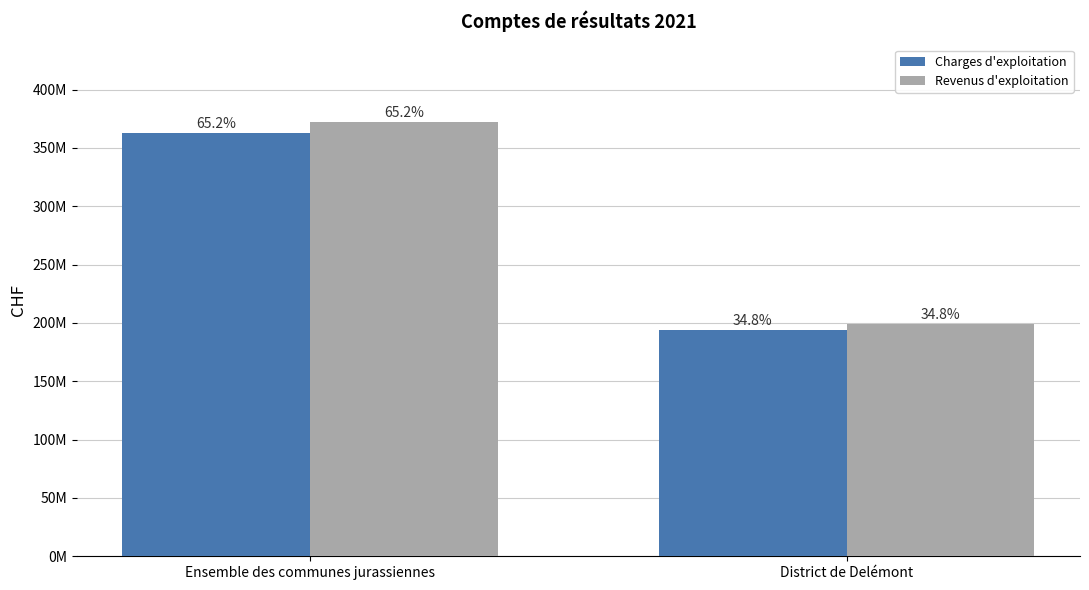

Read the Revenus d'exploitation value at Ensemble des communes jurassiennes.

371800427.8